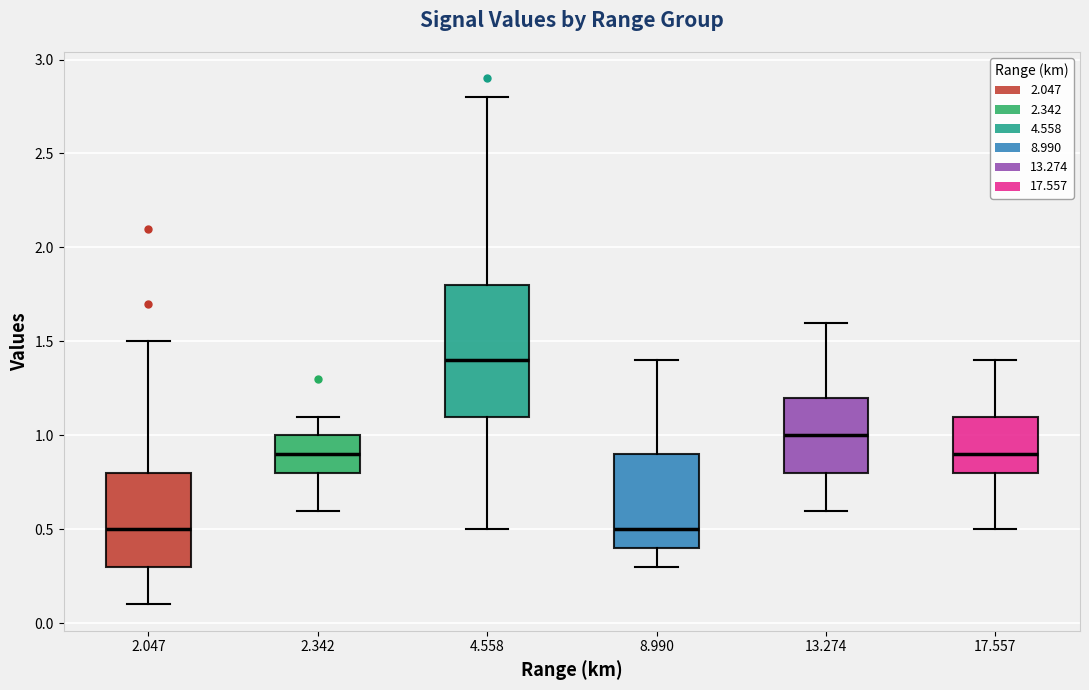

Which box's median line is the highest?

4.558